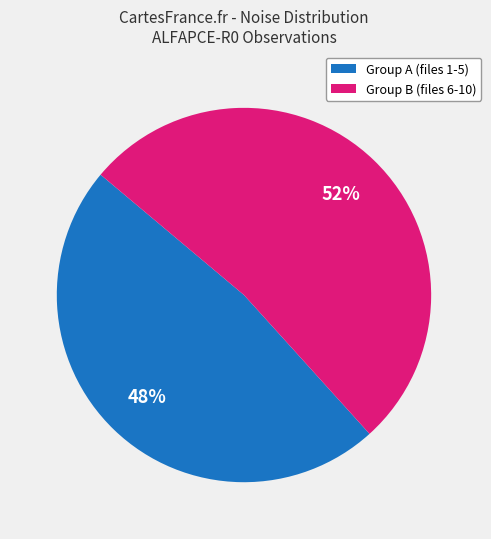

Is there any slice that represents more than half of the pie?

Yes